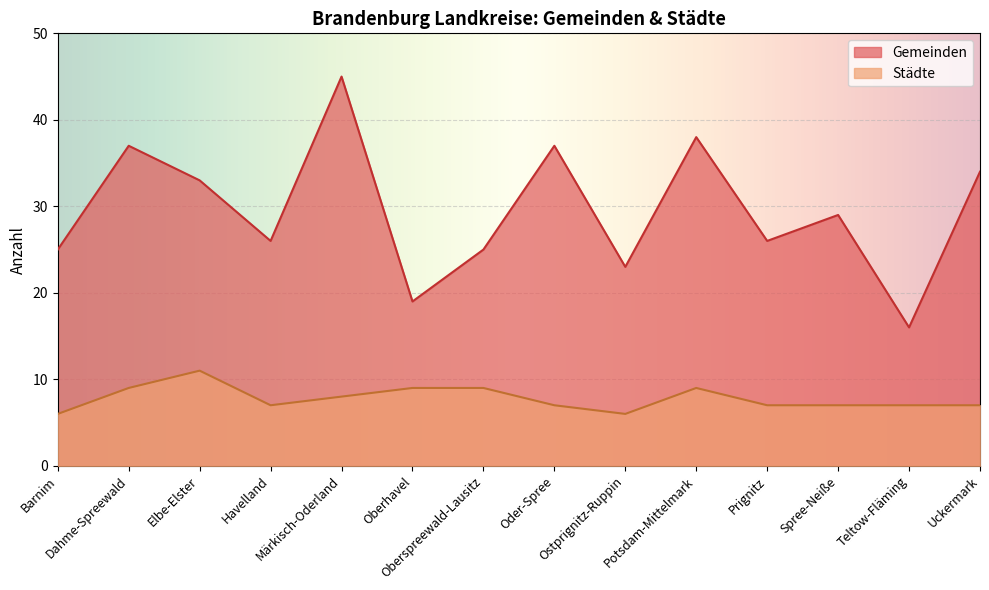

Where is Städte nearest to the value 8?

Märkisch-Oderland